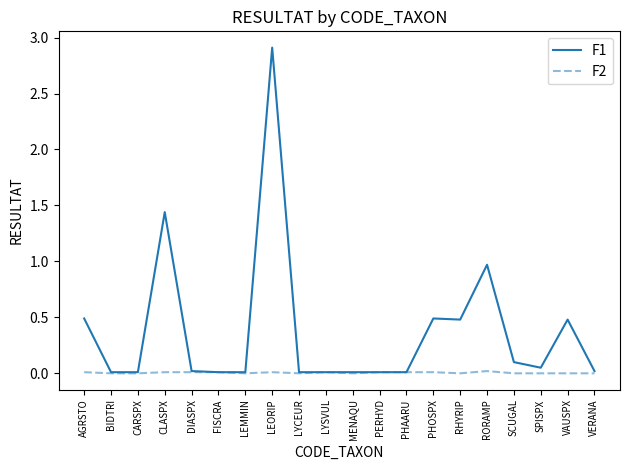

How many lines are shown in the chart?

2